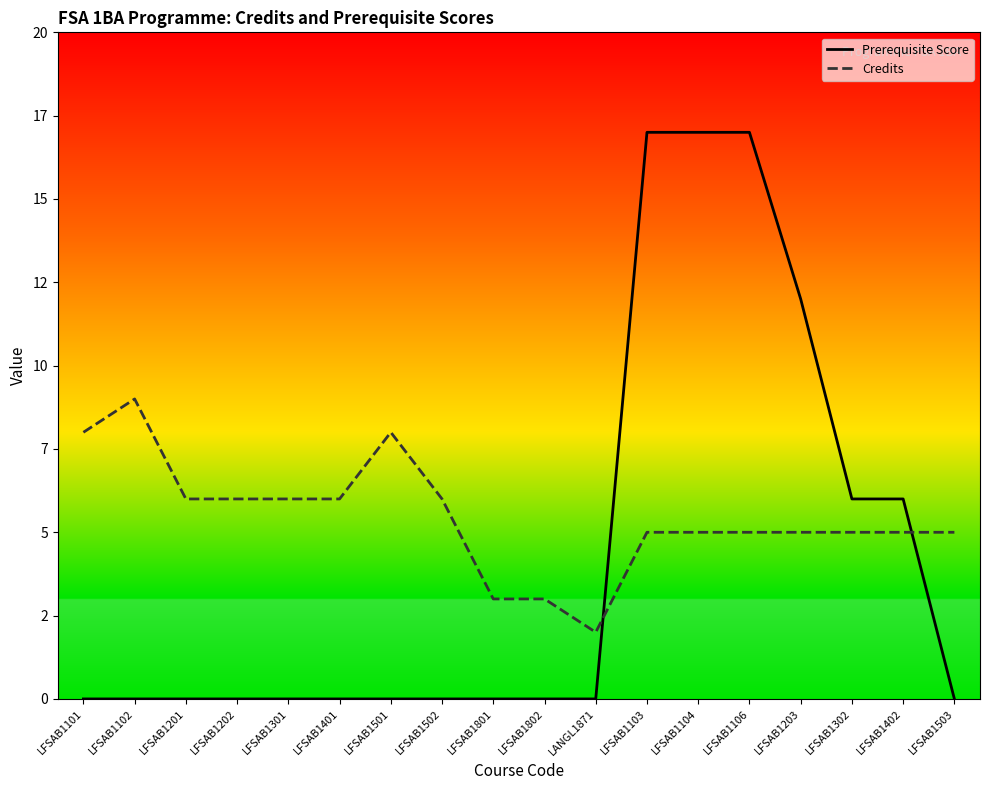

What are all the series names shown in the legend?

Prerequisite Score, Credits